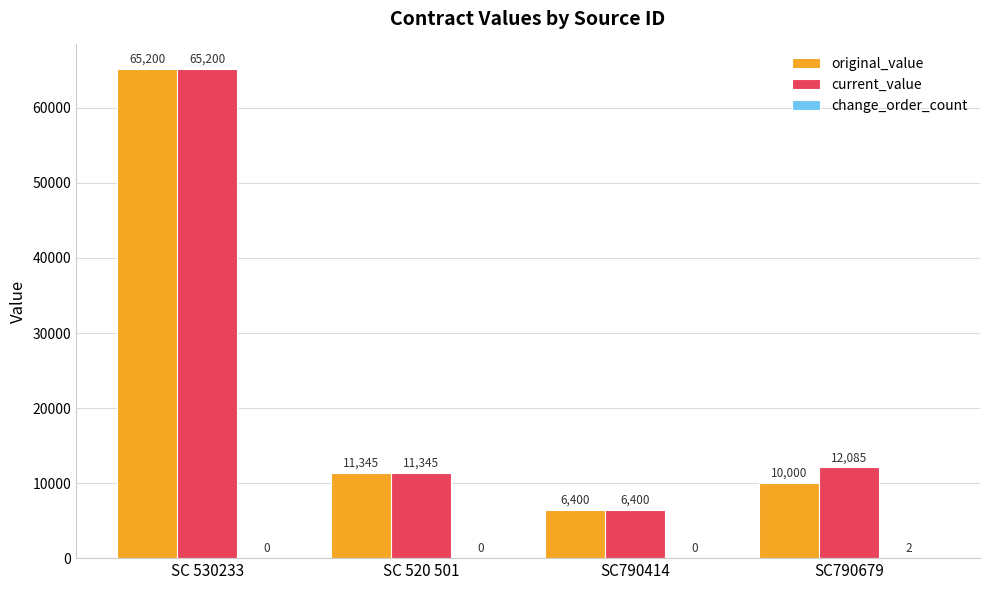

True or false: original_value has a value of 65200 at SC 530233.

True